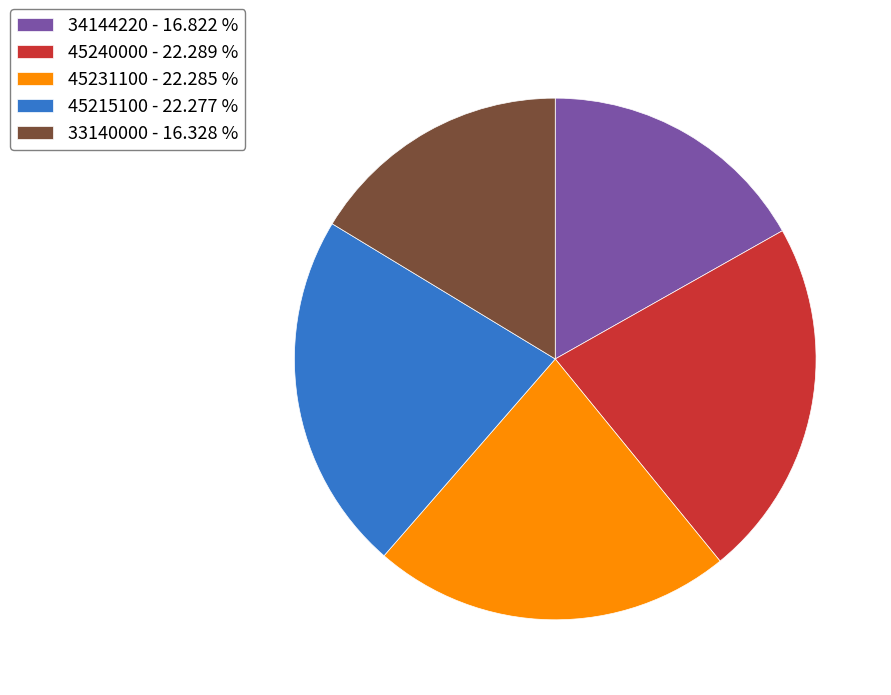

Between 33140000 - 16.328 % and 45240000 - 22.289 %, which is larger?

45240000 - 22.289 %